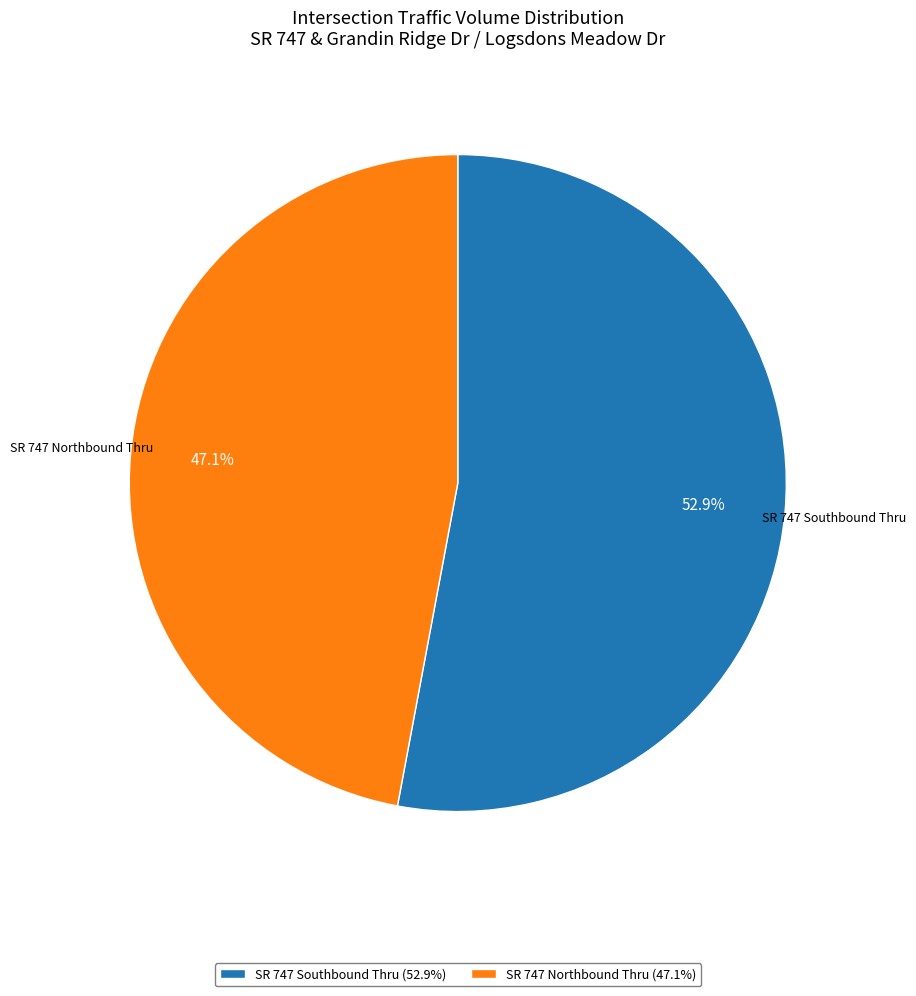

Does SR 747 Southbound Thru represent more than half of the total?

Yes